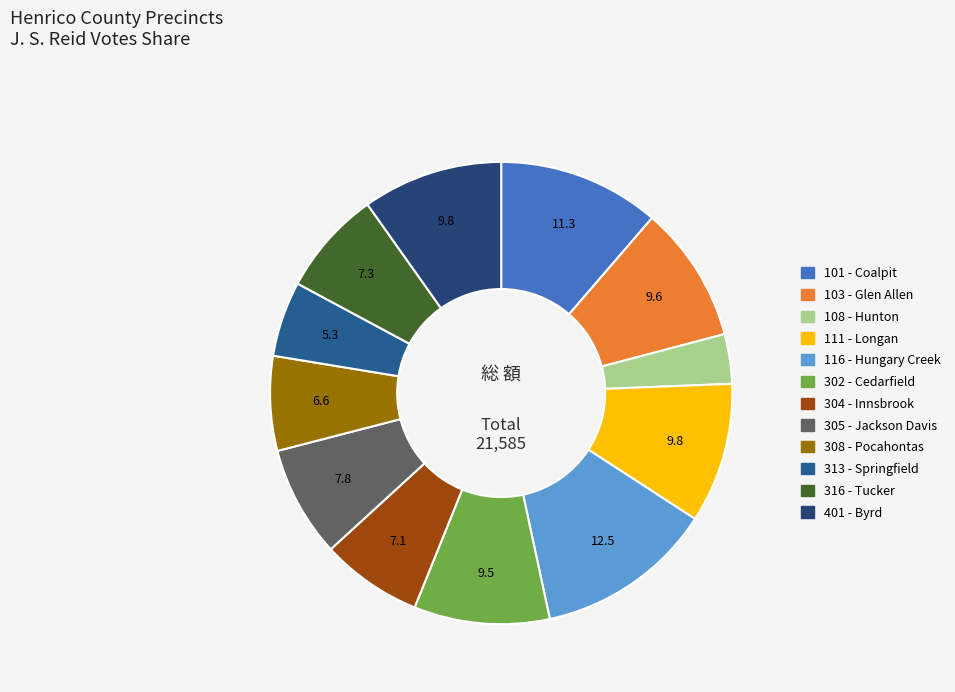

Which slice is the smallest?

108 - Hunton